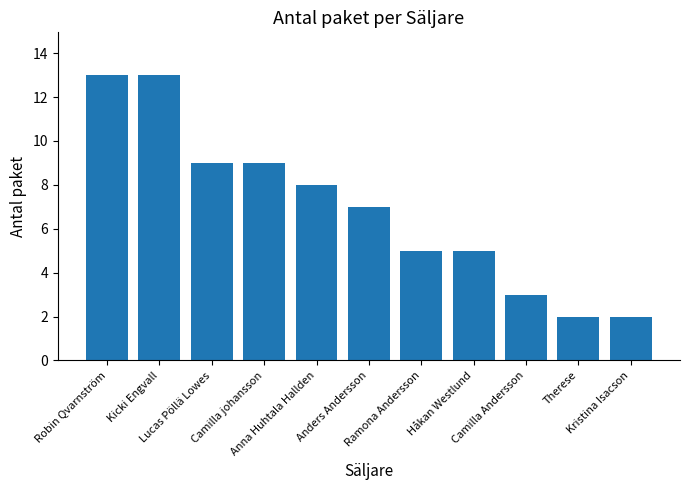

What is the change in value from Robin Qvarnström to Ramona Andersson?

-8